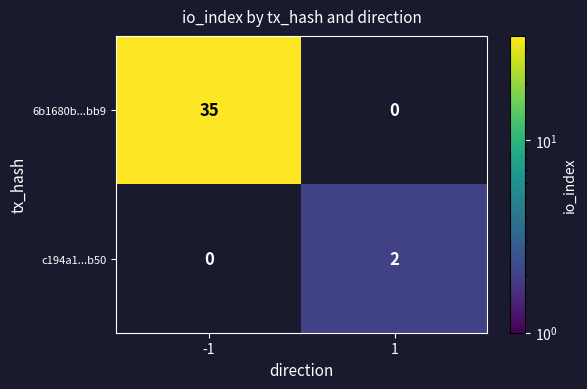

What is the sum of all 6b1680b...bb9 values?

35